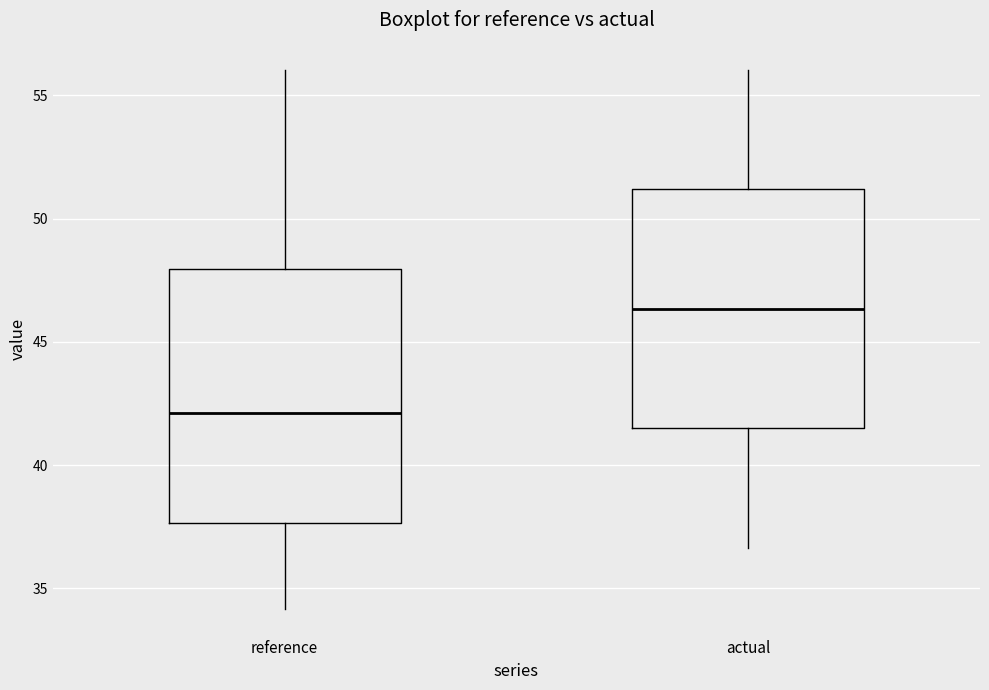

Which box is the tallest, from its lower edge to its upper edge?

reference